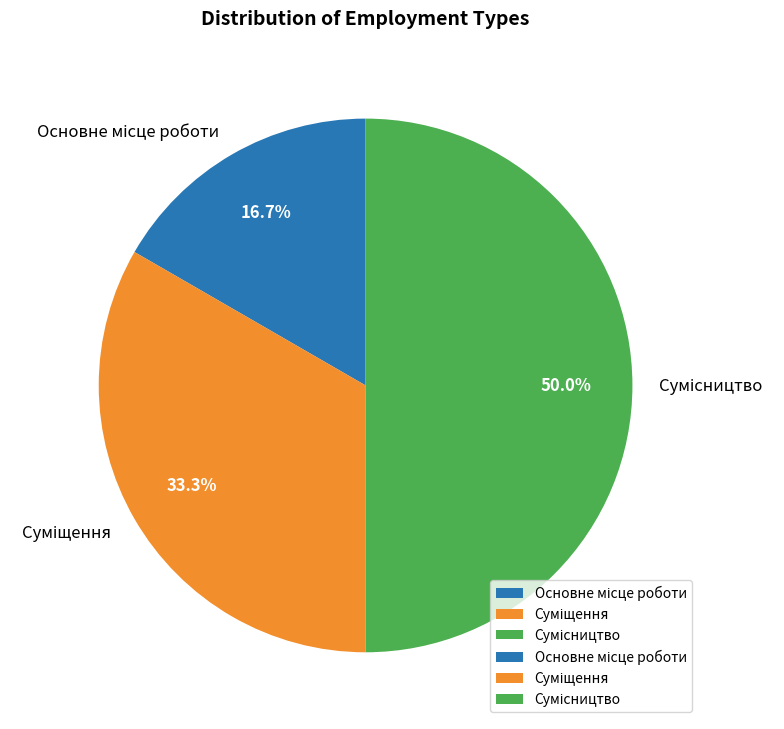

How much of the chart is everything except Сумісництво?

50.0%